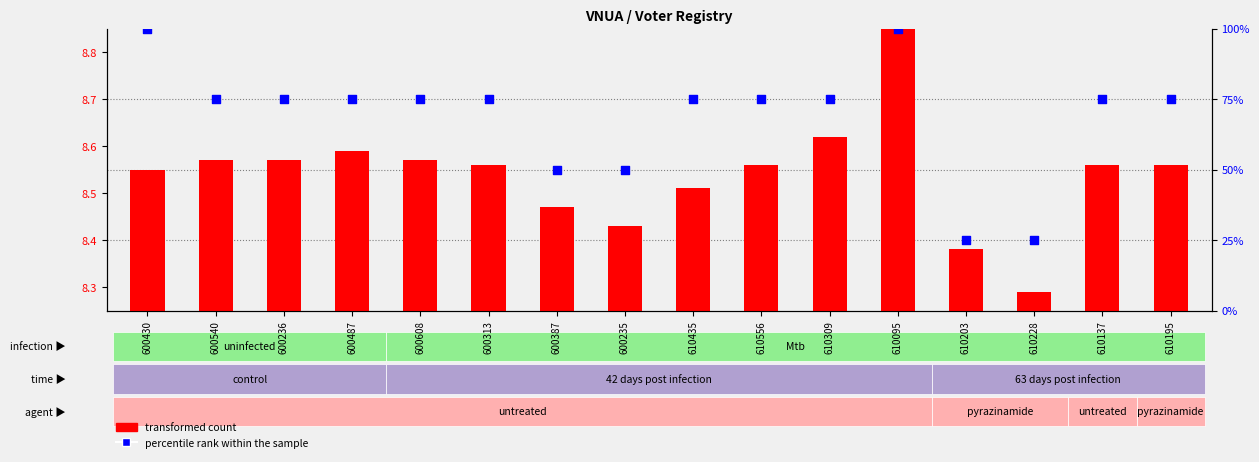

Which series has the widest spread of Y values?

percentile rank within the sample